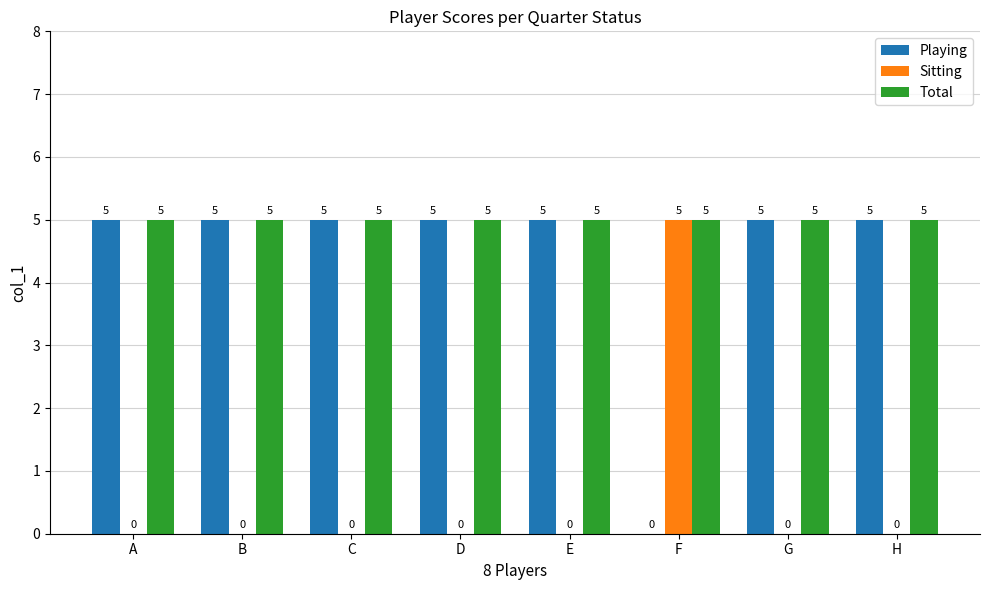

The value of Total at C is 3. True or false?

False